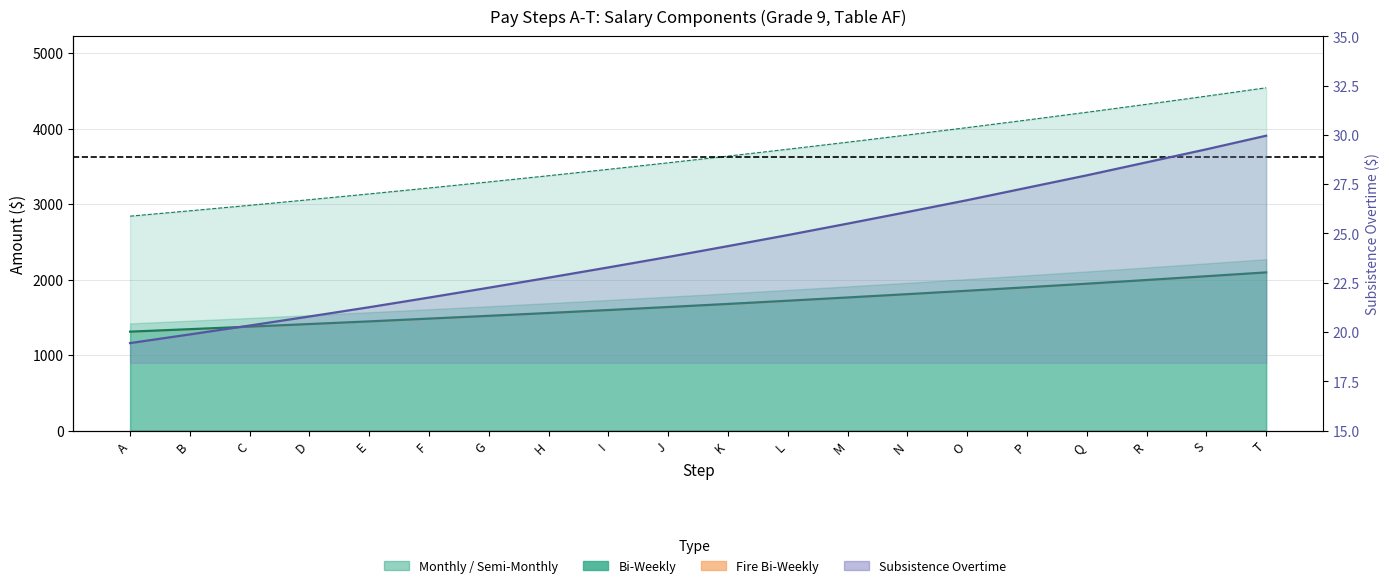

Between A and M, which series saw the biggest shift?

Monthly